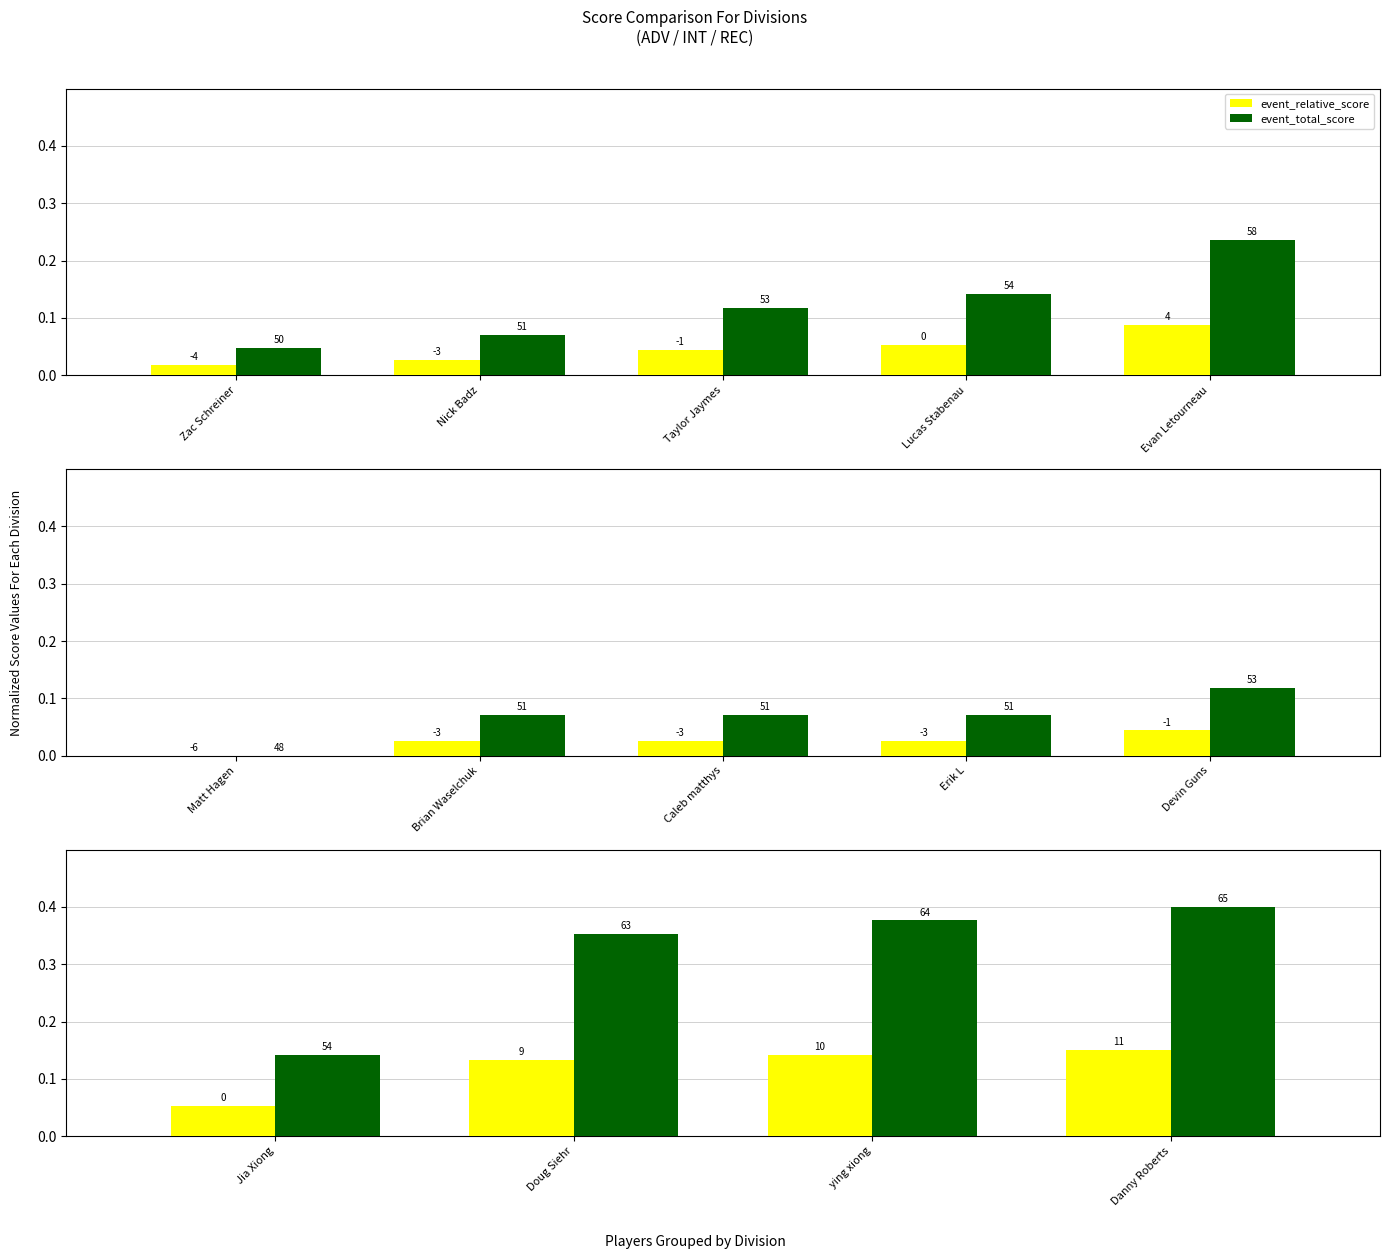

Rank the series at Doug Siehr from lowest to highest value.

event_relative_score, event_total_score